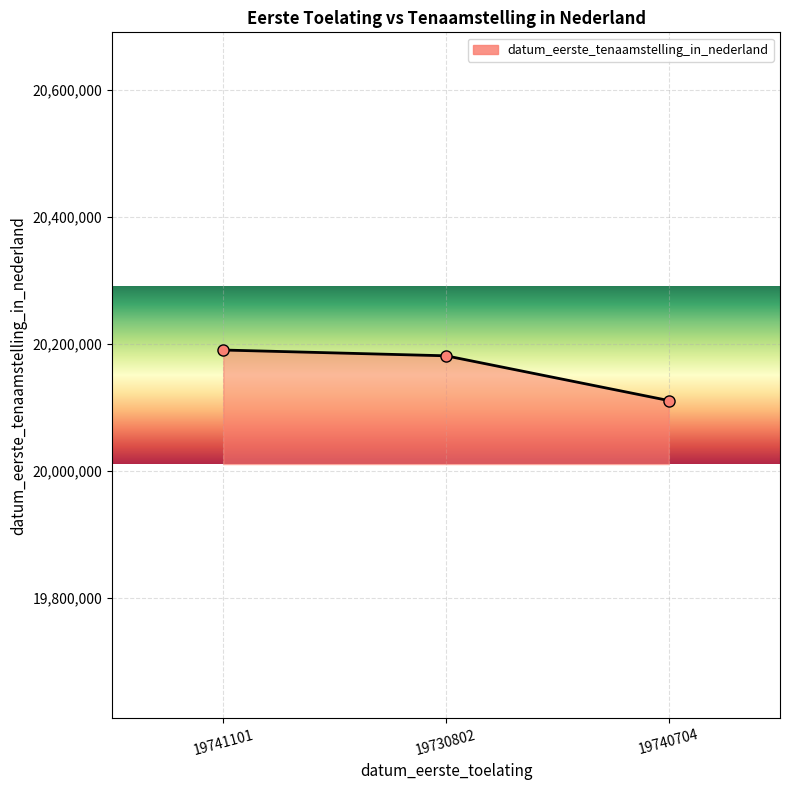

Which has a higher value, 19730802 or 19740704?

19730802